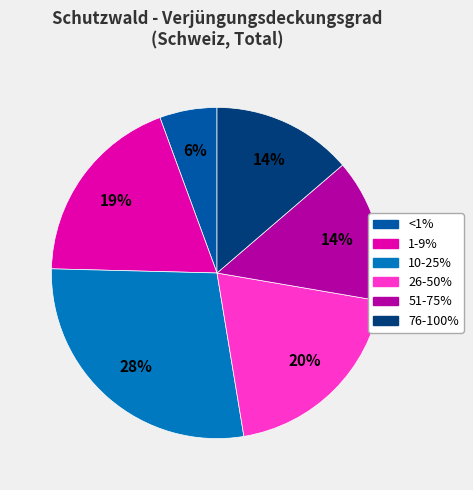

Is the sum of 51-75% and 76-100% greater than half?

No